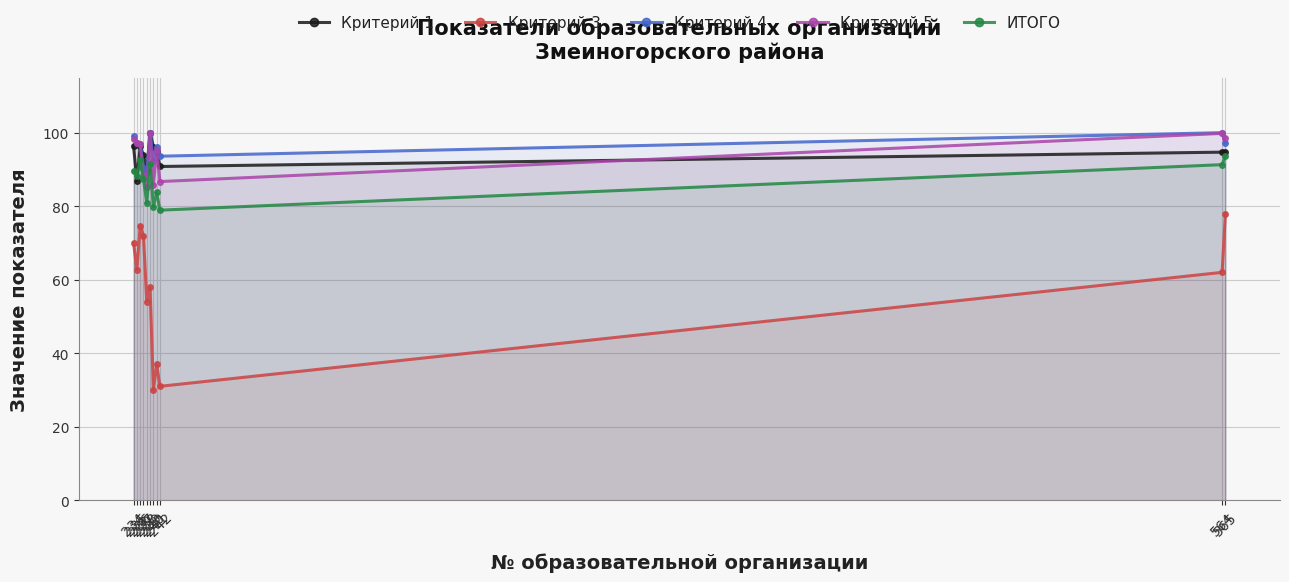

What is the spread (max minus min) of values at 564?

38.0